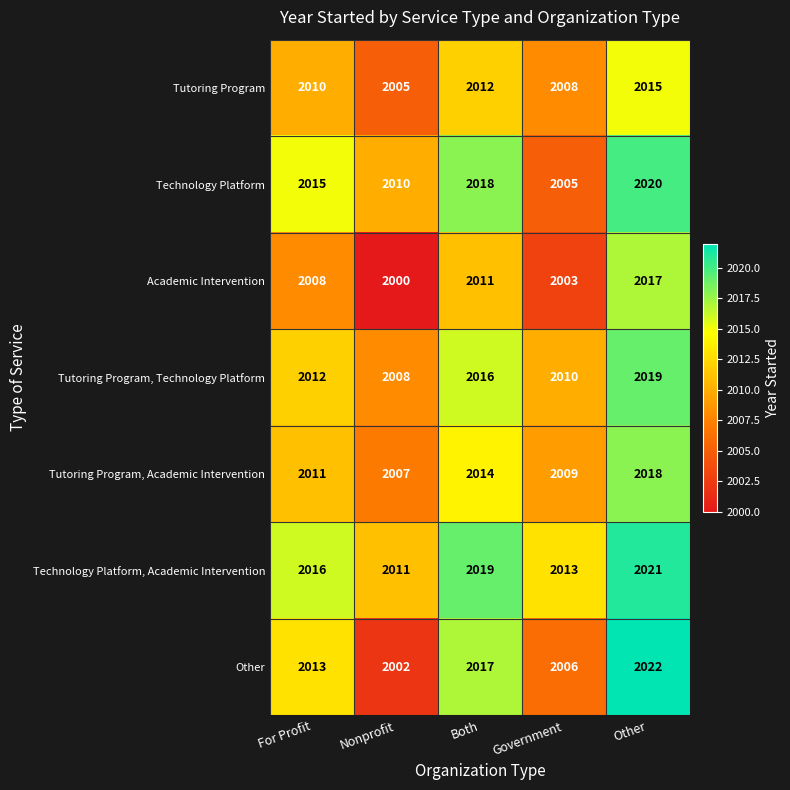

How many Academic Intervention values are between 2003 and 2011?

3